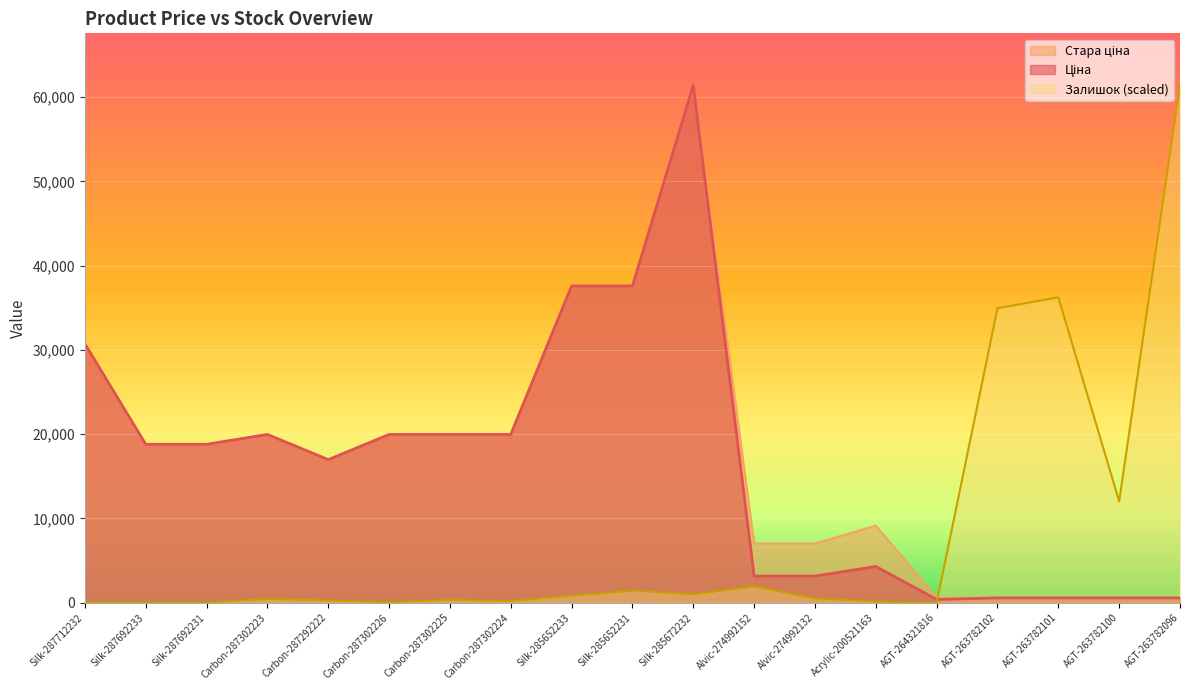

What position from the right is Alvic-274992132?

7